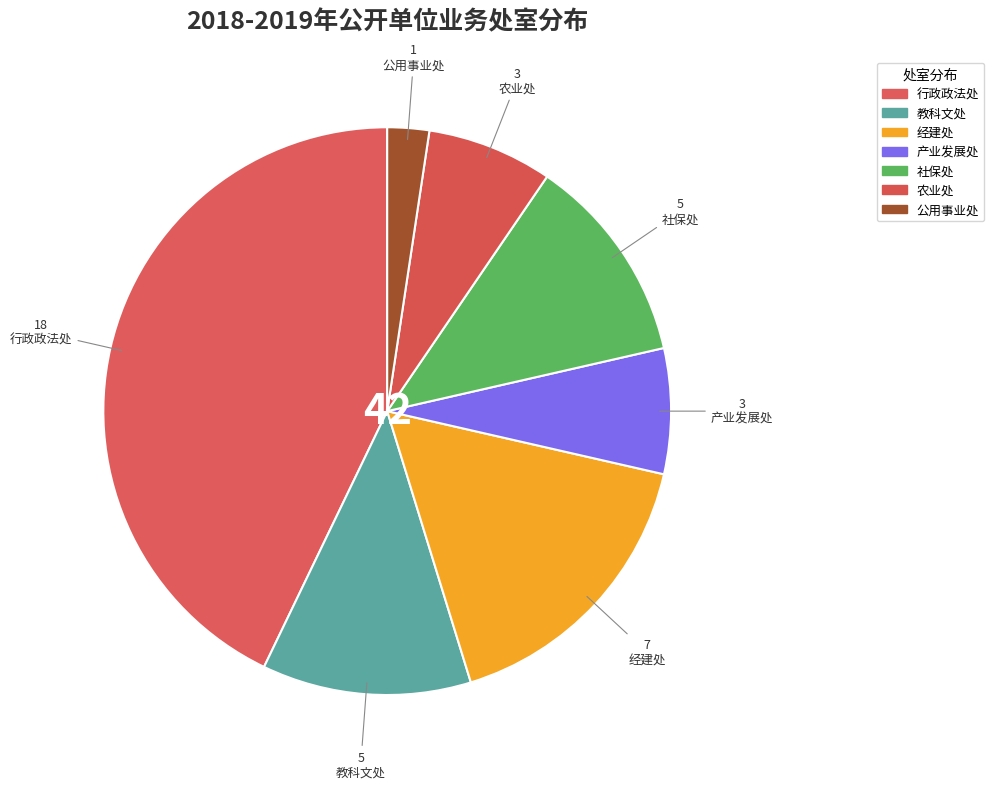

Is 公用事业处 the majority of the pie?

No